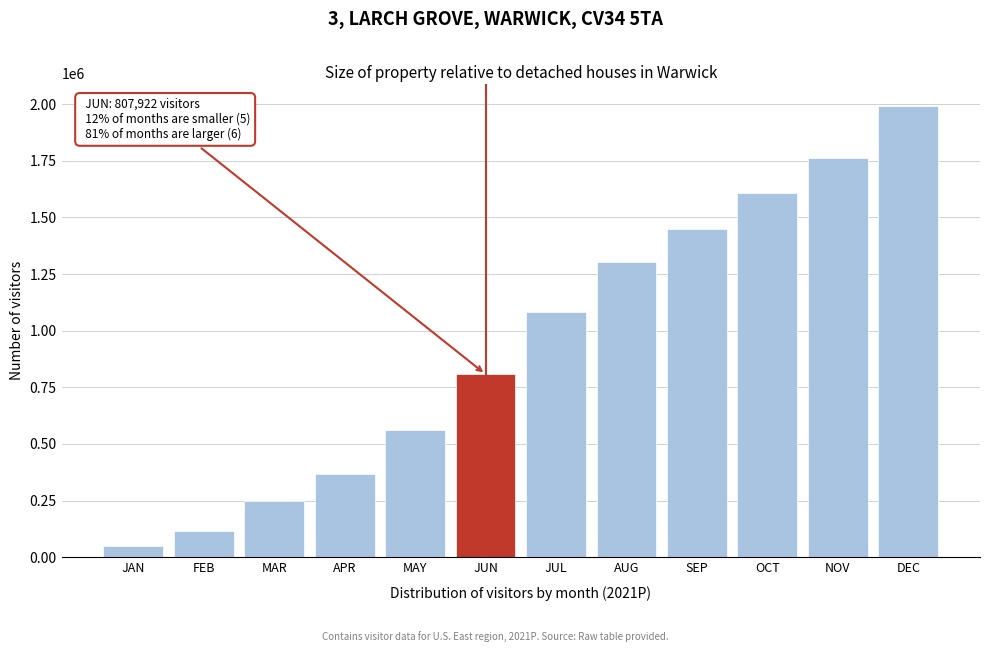

Reading left to right, list all the values displayed in this chart.

50788.3	114687.1	247849.4	367038.4	560539.7	807921.5	1080742.8	1303866.7	1449492.5	1606495.3	1762499.4	1991333.3